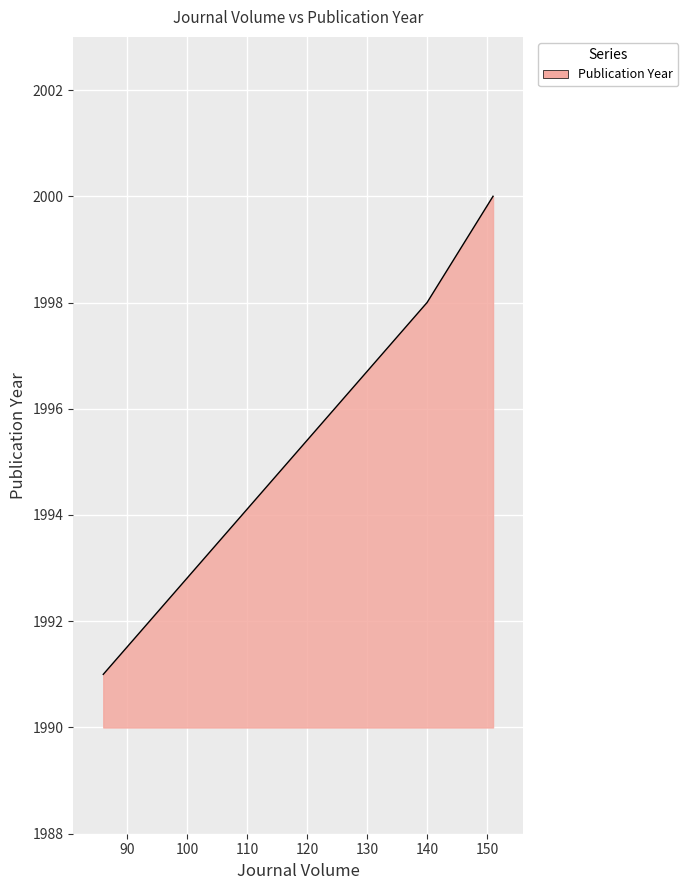

What is the difference between the maximum and minimum values?

9